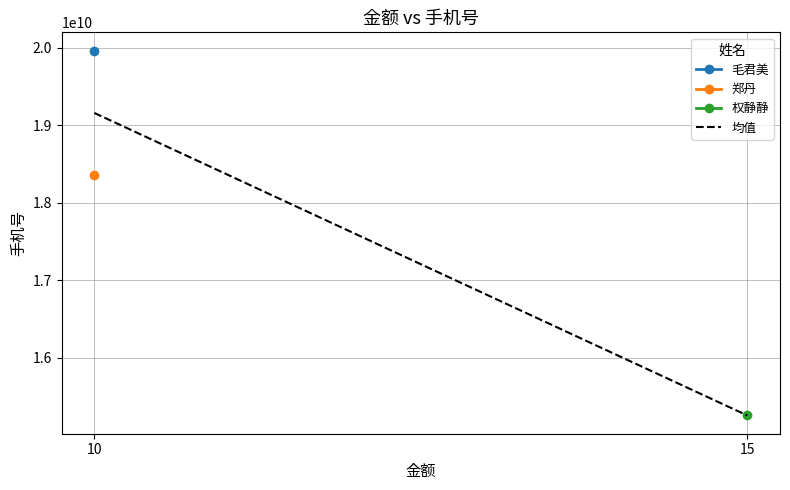

What is the ratio of the value at 15 to the value at 10?

0.8